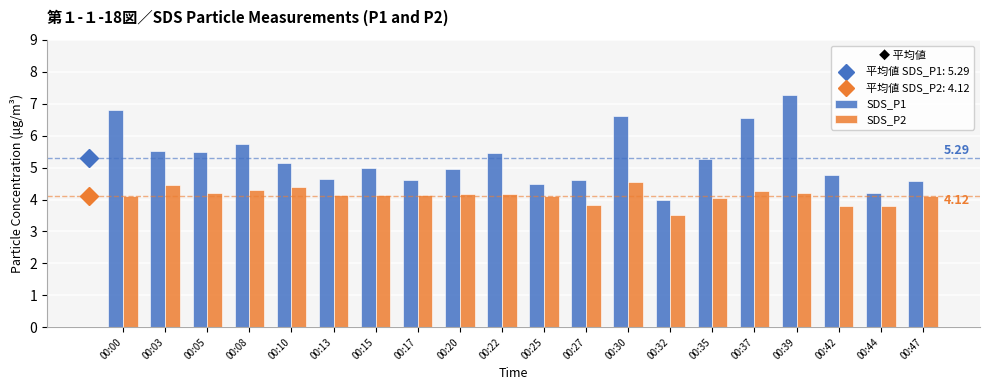

What is the average value of the SDS_P1 series?

5.3